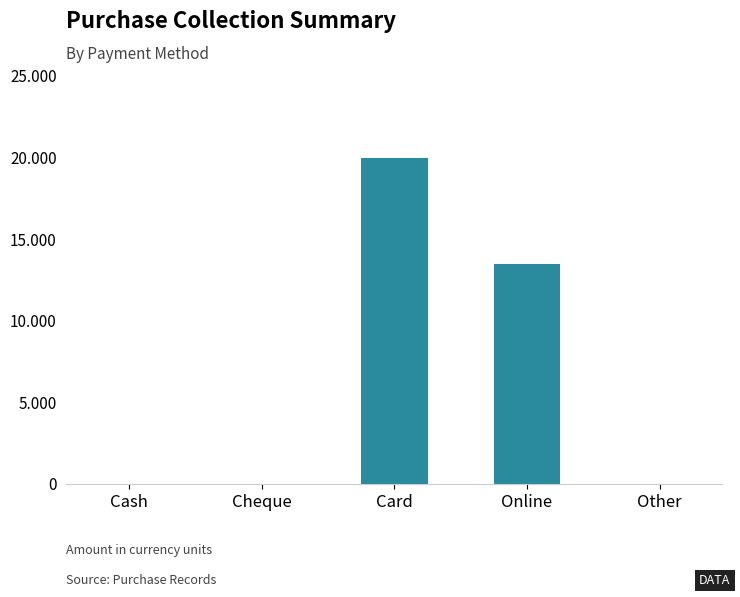

Rank the categories by value from highest to lowest.

Card, Online, Cash, Cheque, Other